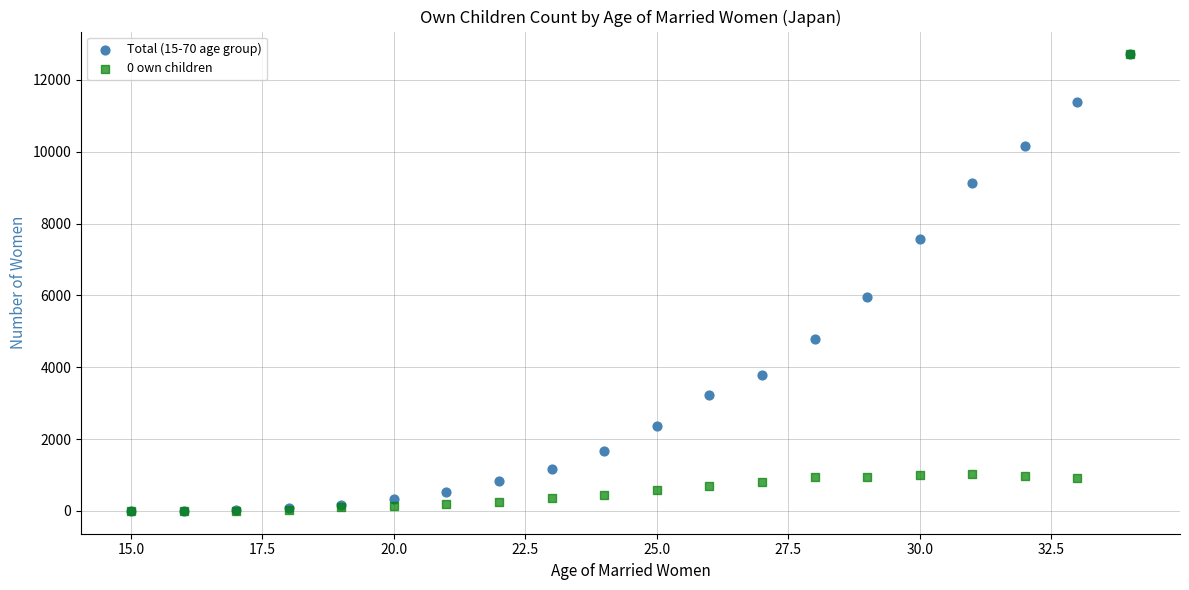

Across all series, what Y value is closest to 6355?

5946